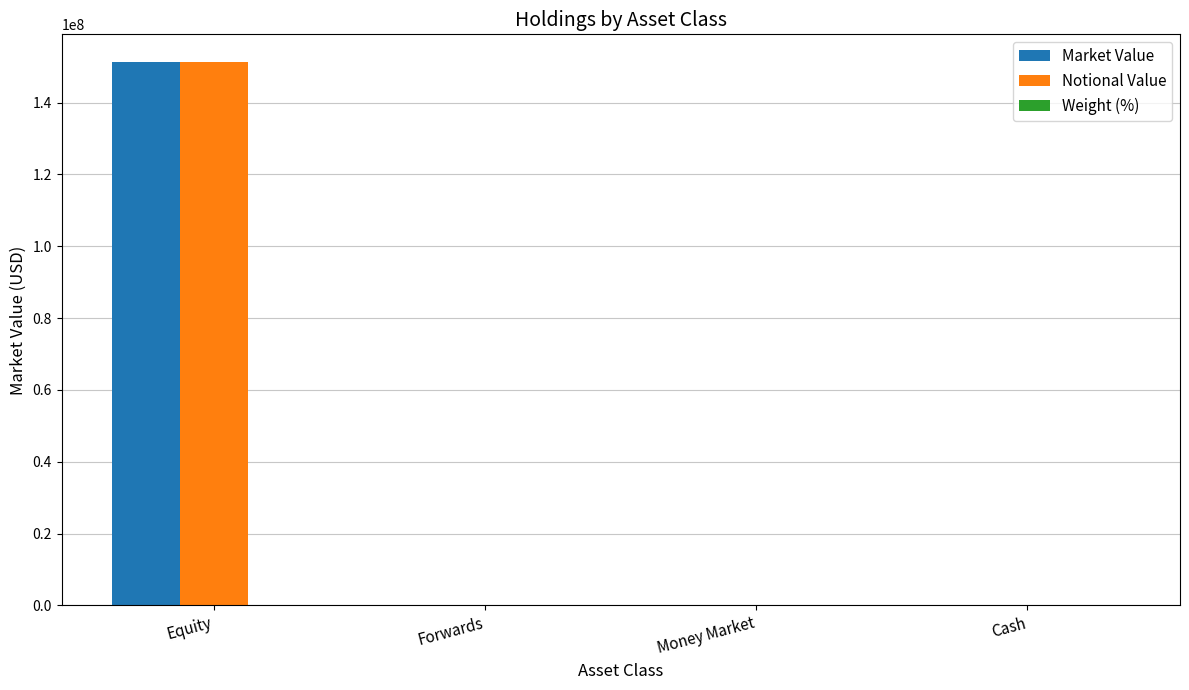

Which label corresponds to the largest value in the chart?

Equity